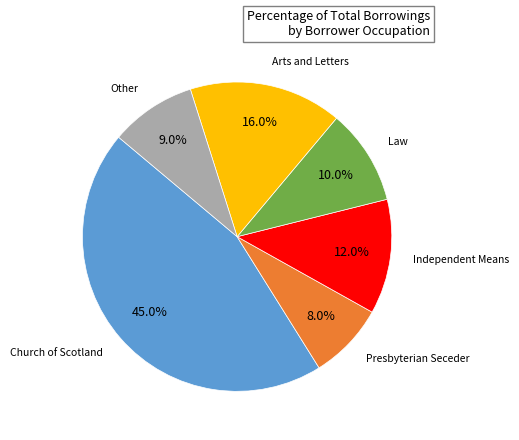

Is it true that Law is 10% of the pie?

True